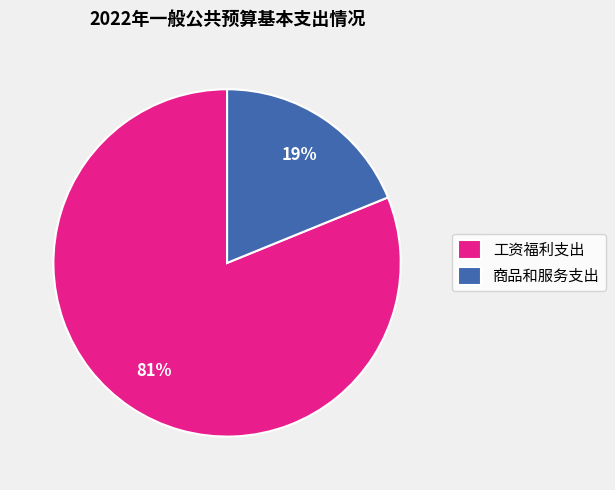

What percentage is the 工资福利支出 slice, to the nearest percent?

81%